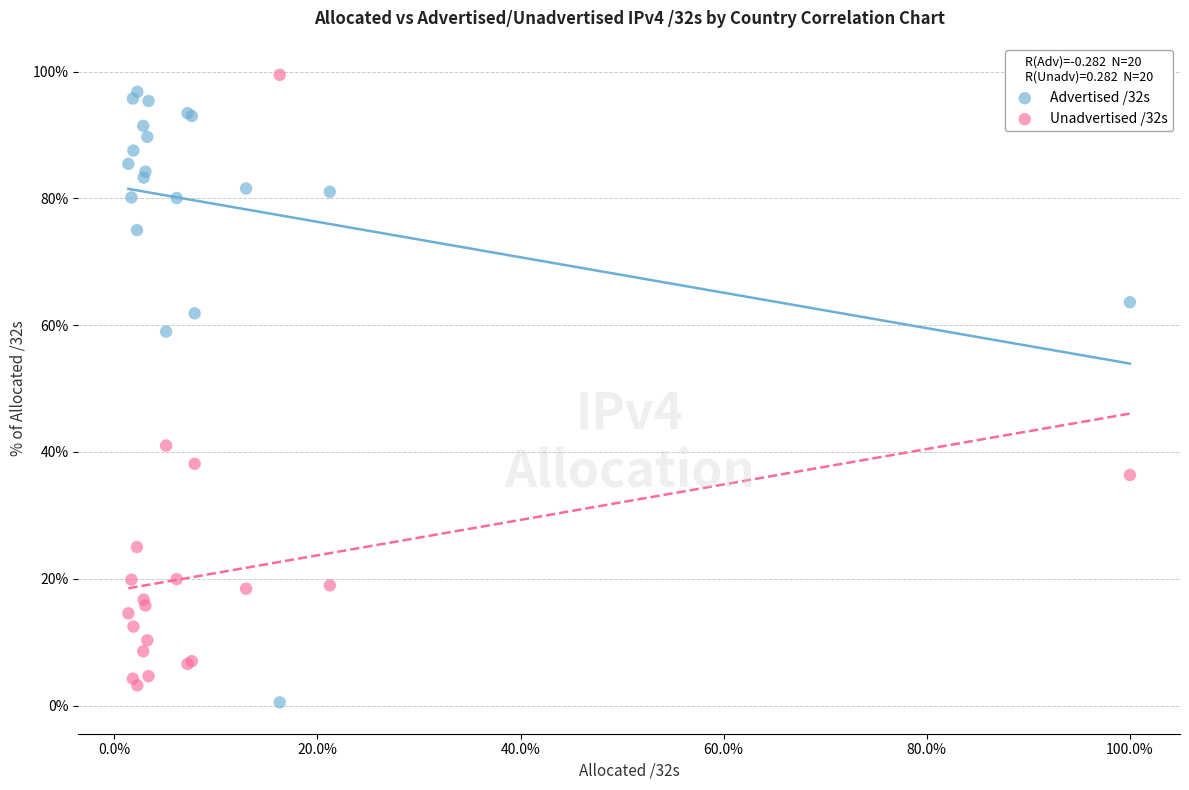

In the Advertised /32s series, what Y value is closest to 48?

59.0